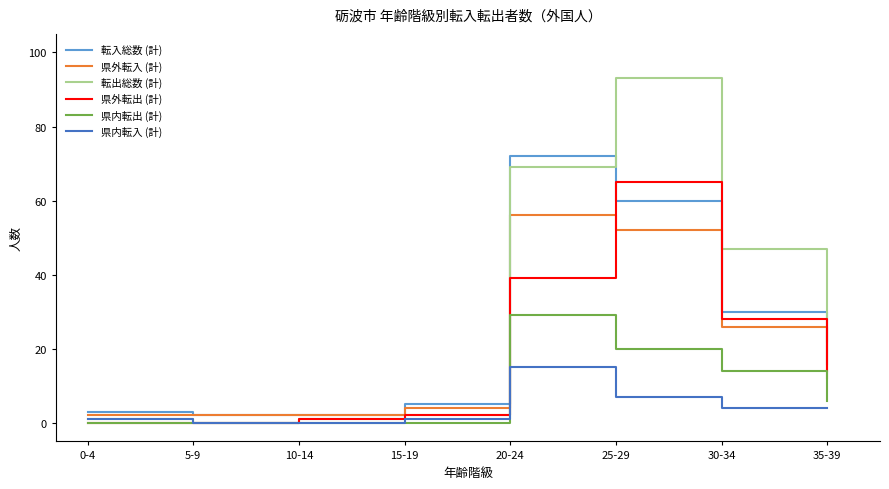

The 転入総数 (計) series shows 9 at 15-19. True or false?

False